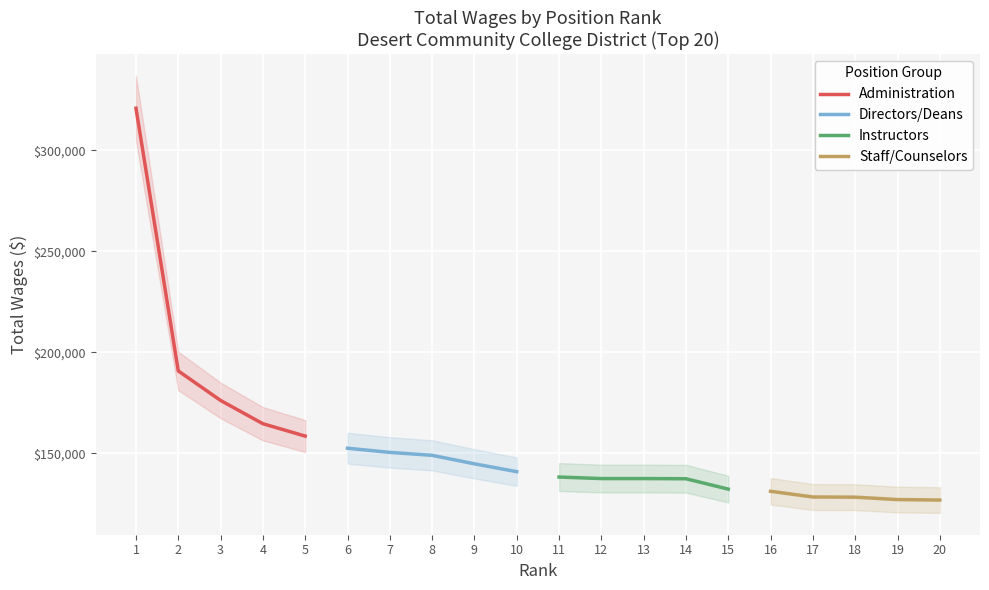

Where does the Instructors series first go above 137507?

11